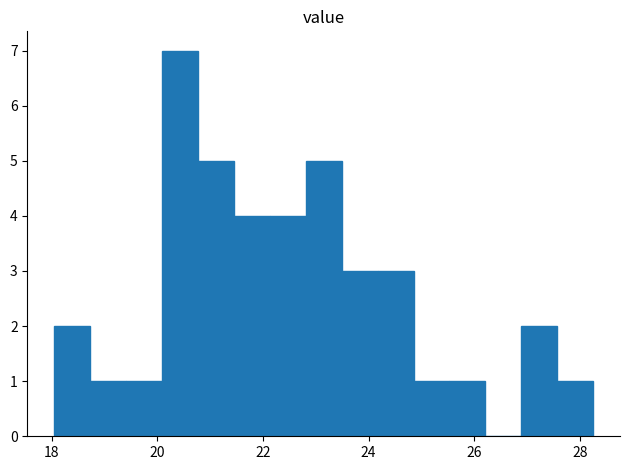

Around what value on the x-axis is the tallest bar? Give the approximate position of its centre, as read against the axis.

20.4